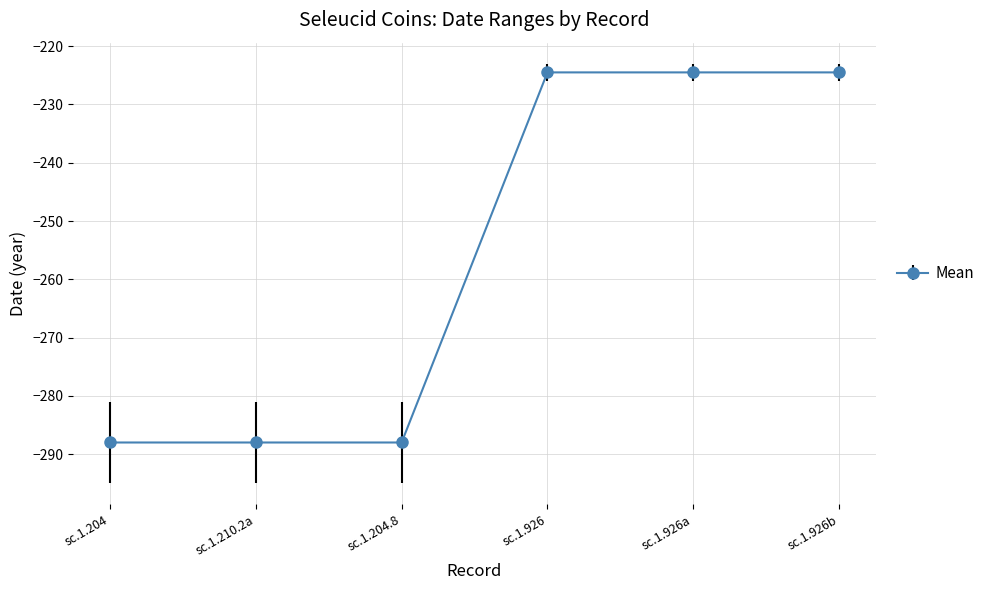

Between sc.1.210.2a and sc.1.926a, which is larger?

sc.1.926a